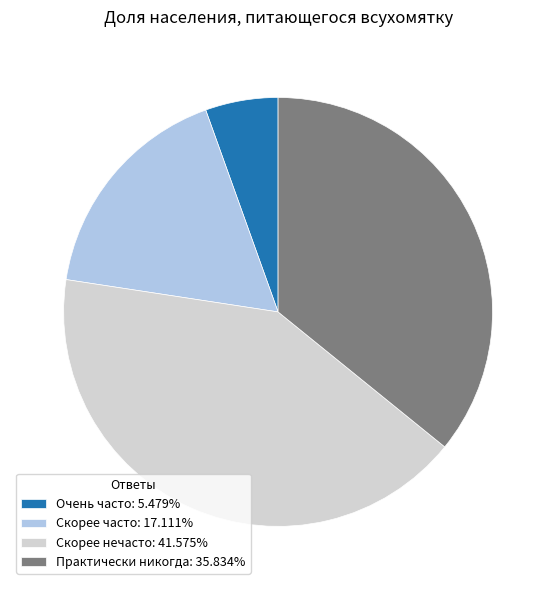

The Практически никогда slice represents 36% of the pie. True or false?

True